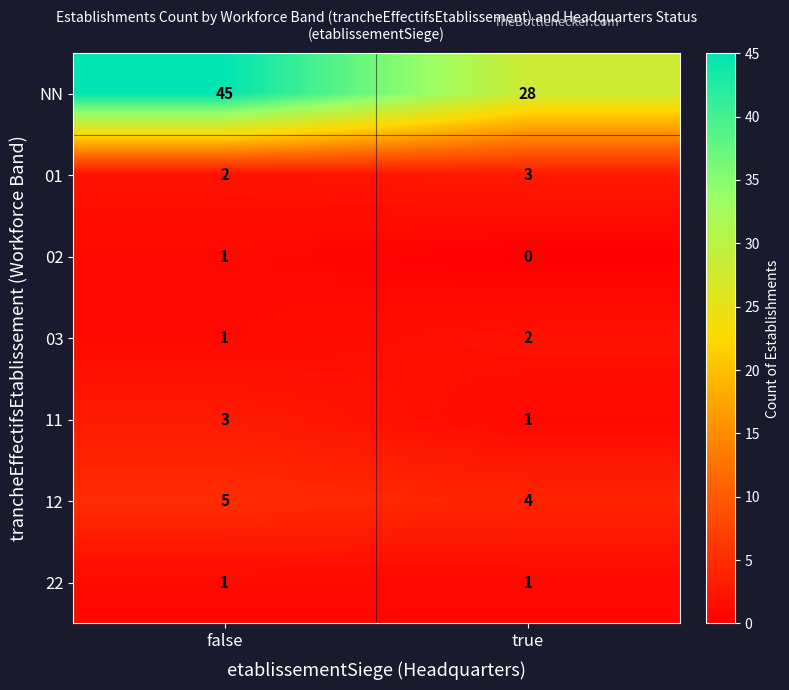

The 03 series shows 0 at false. True or false?

False